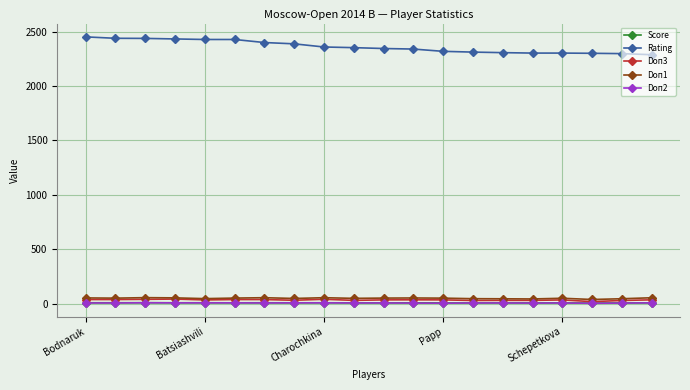

True or false: Rating and Doп2 intersect in this chart.

False